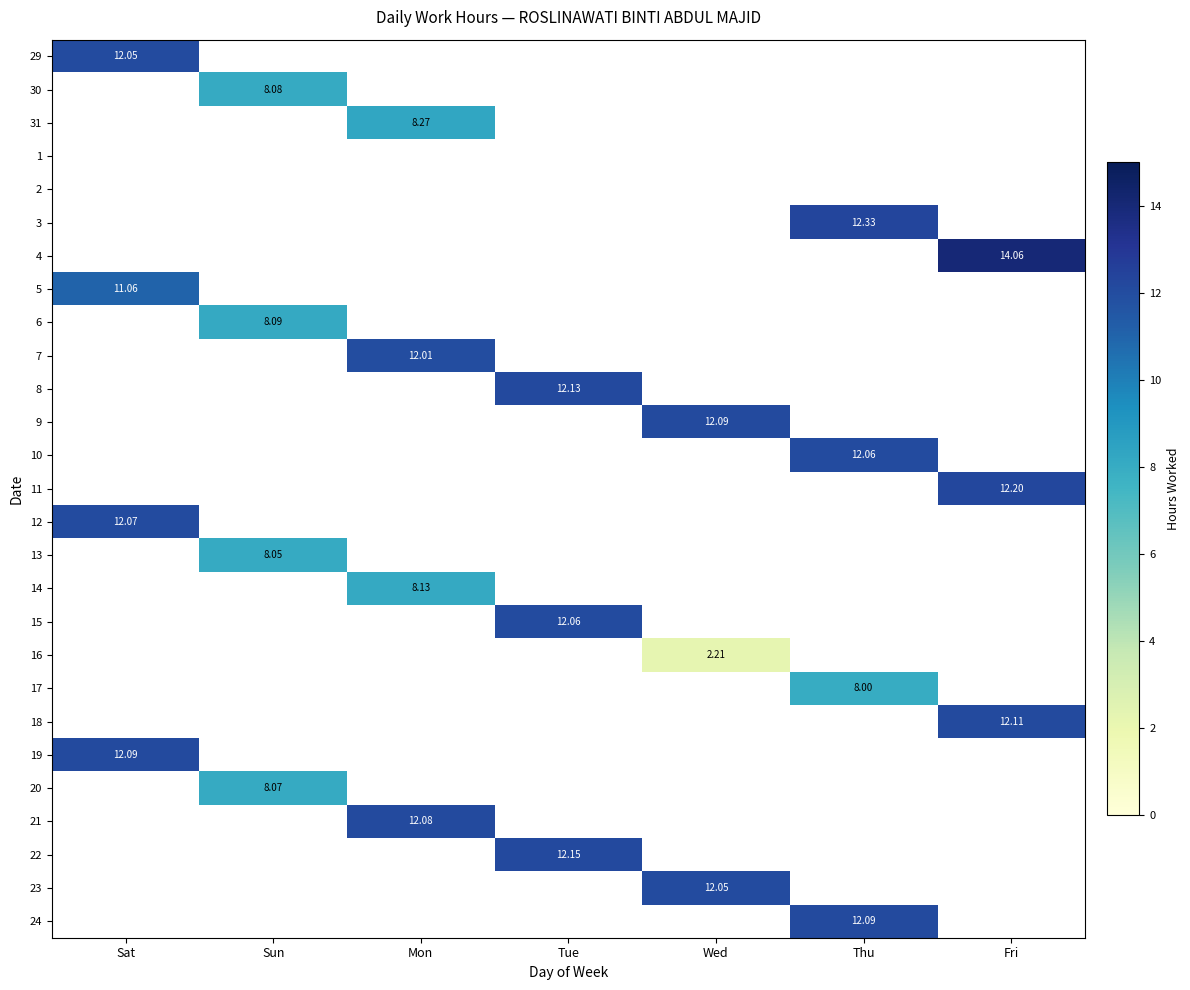

At how many categories does at least one series exceed 13?

1